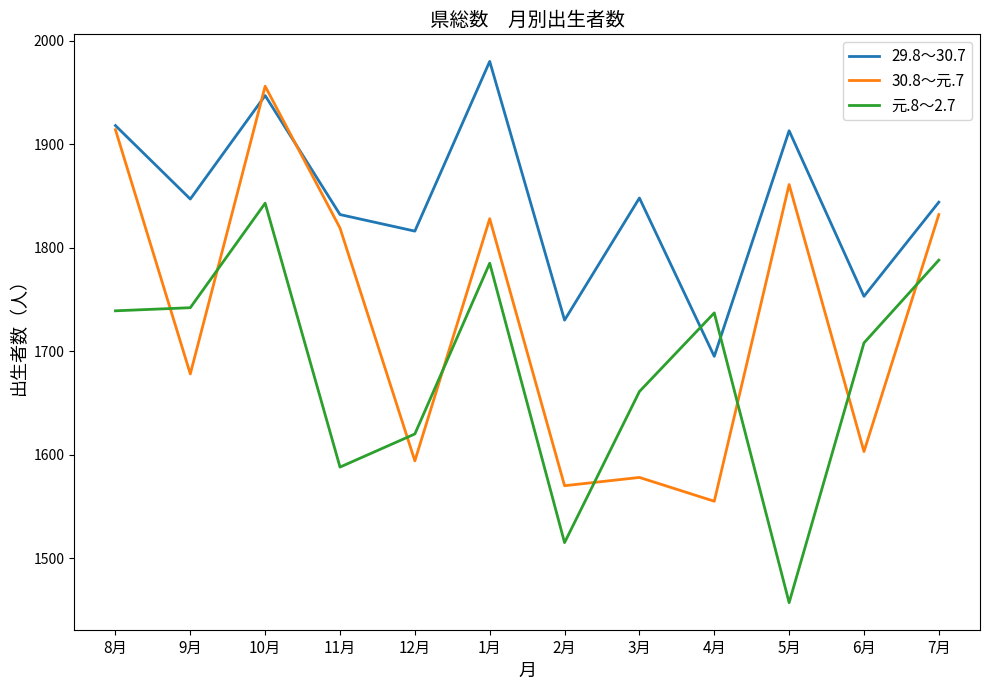

At which label does 30.8～元.7 first exceed 1819?

8月